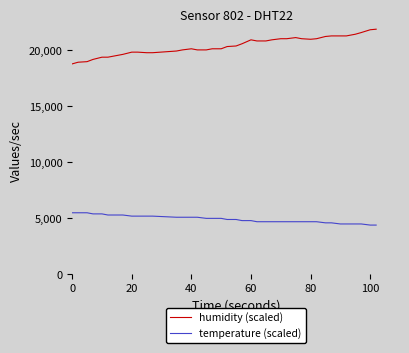

What is the highest value of the humidity (scaled) series?

21900.0